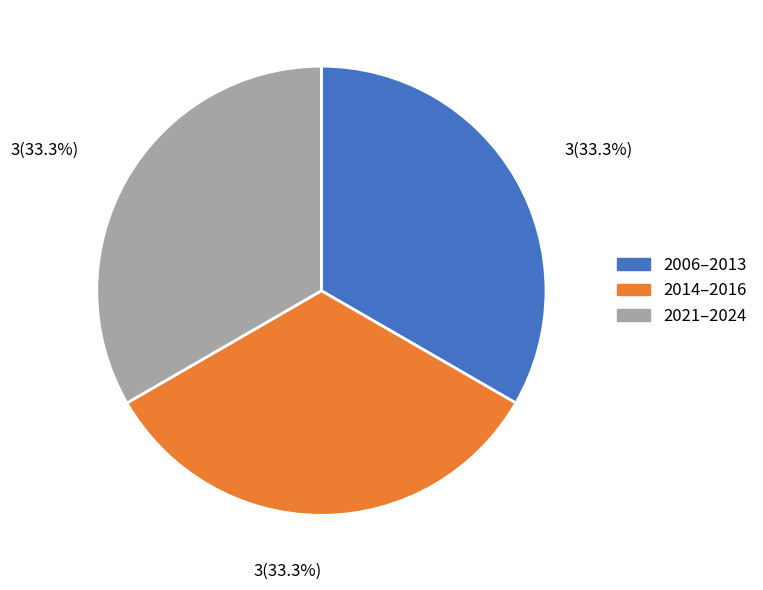

Does any single category account for the majority?

No